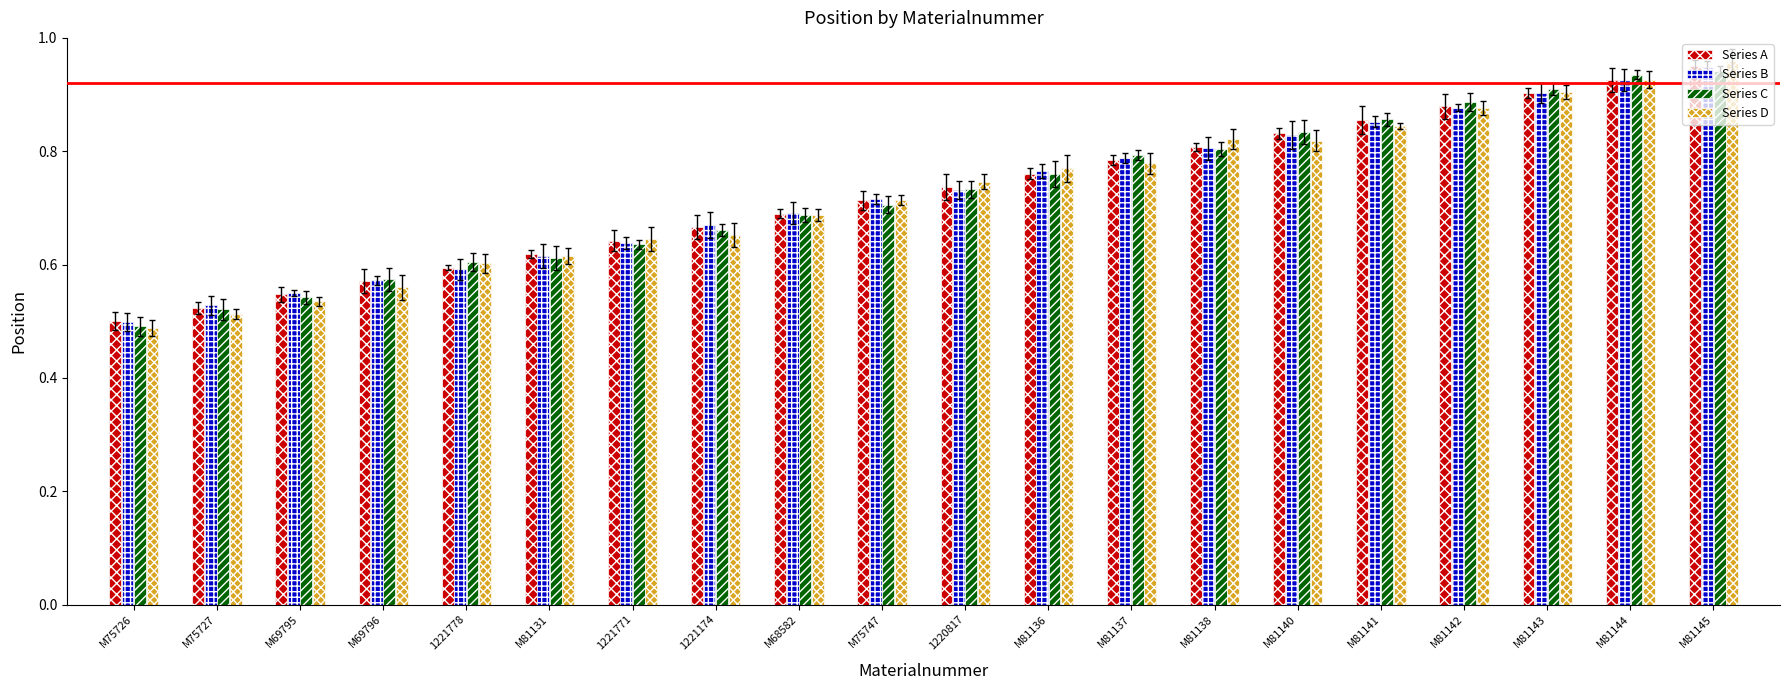

Which has a higher value, M81142 or M81136?

M81142